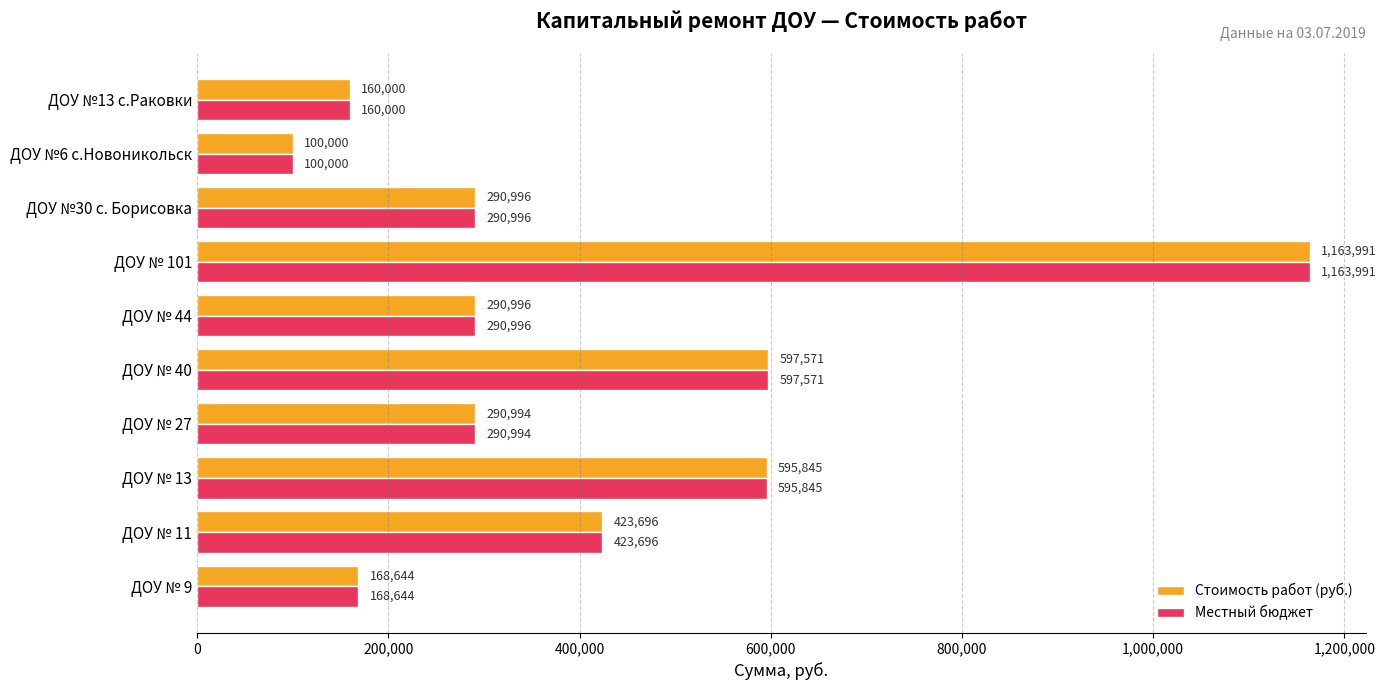

Is the value of Местный бюджет at ДОУ № 27 greater than the value of Стоимость работ (руб.) at ДОУ №13 с.Раковки?

Yes